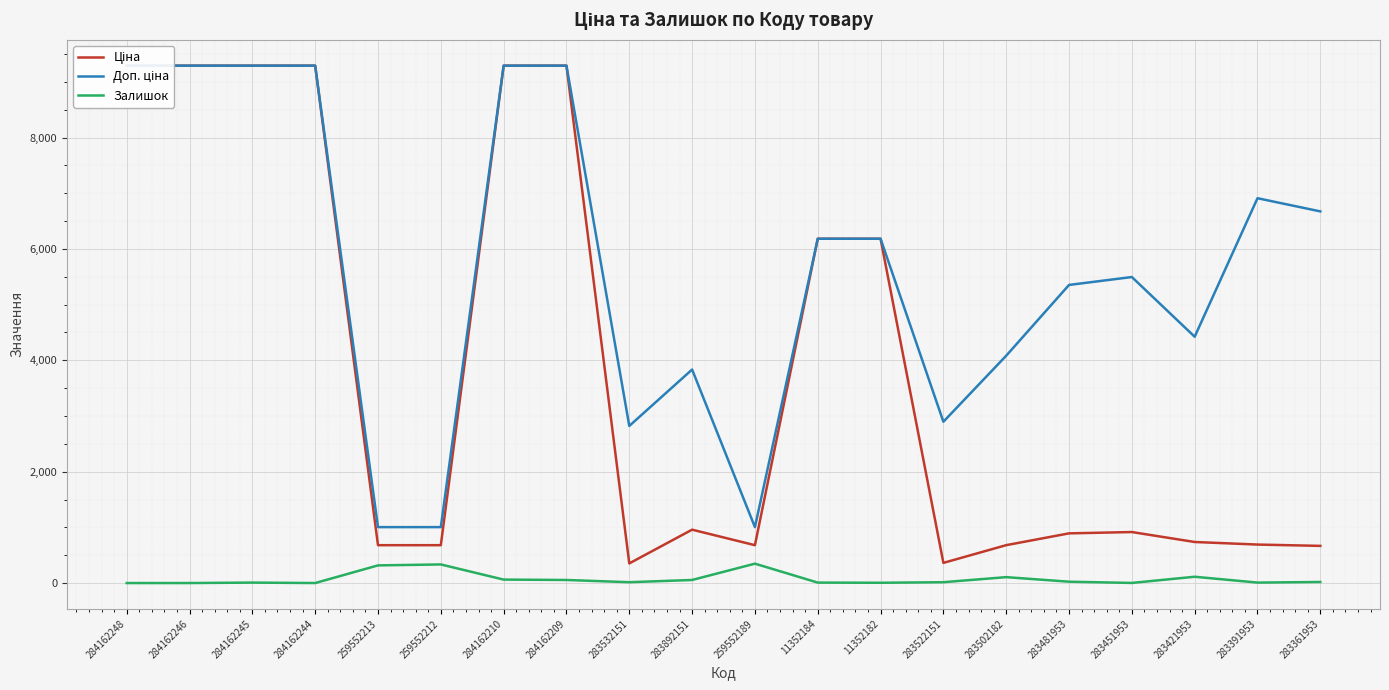

Which series has the widest spread of values?

Ціна